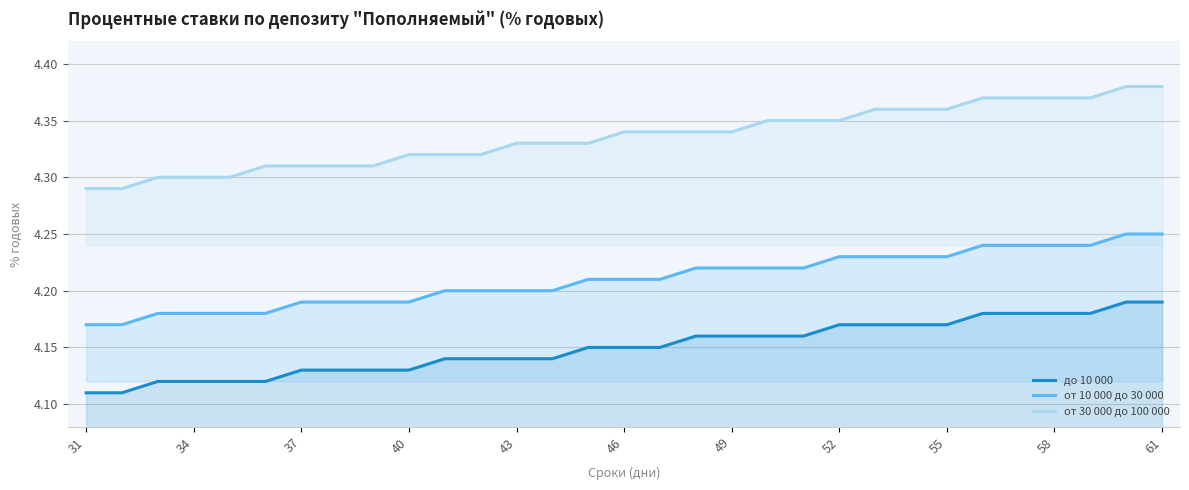

Is it true that от 10 000 до 30 000 equals 4.2 at 13?

True